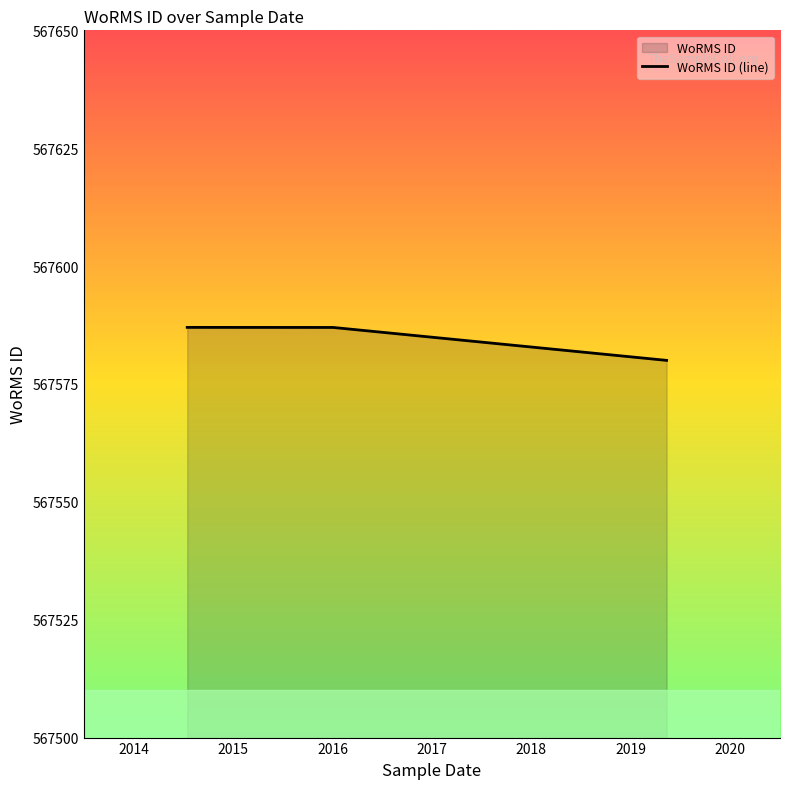

Approximately how many times larger is the value at  compared to 2014-07-16?

1.0